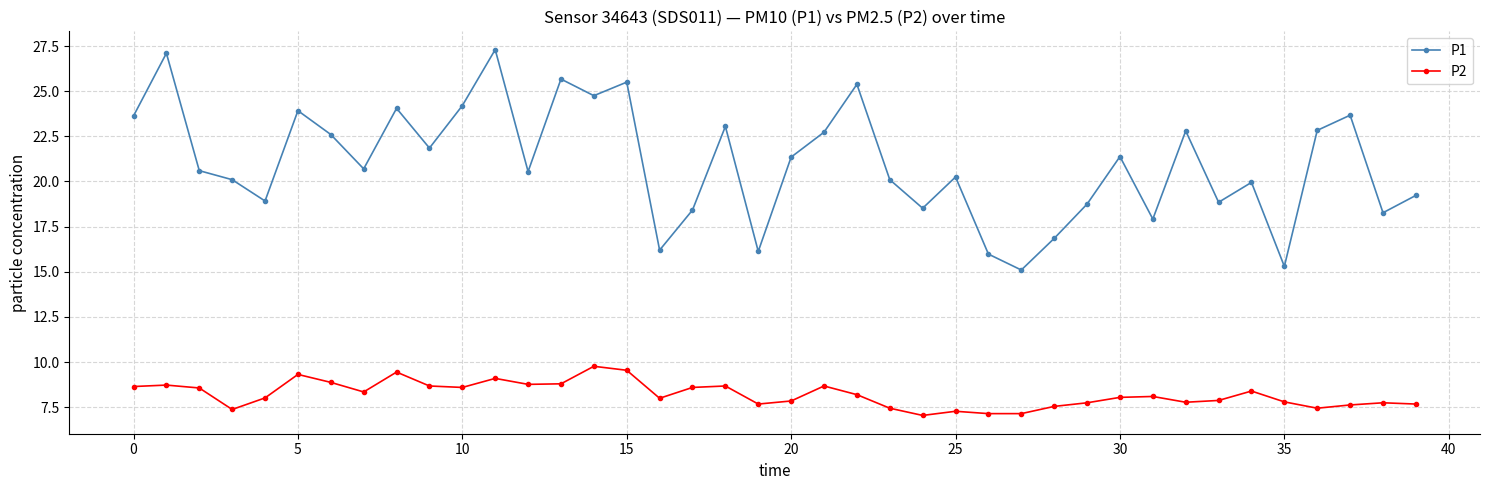

In P1, how many points are lower than both neighbors (excluding endpoints)?

13